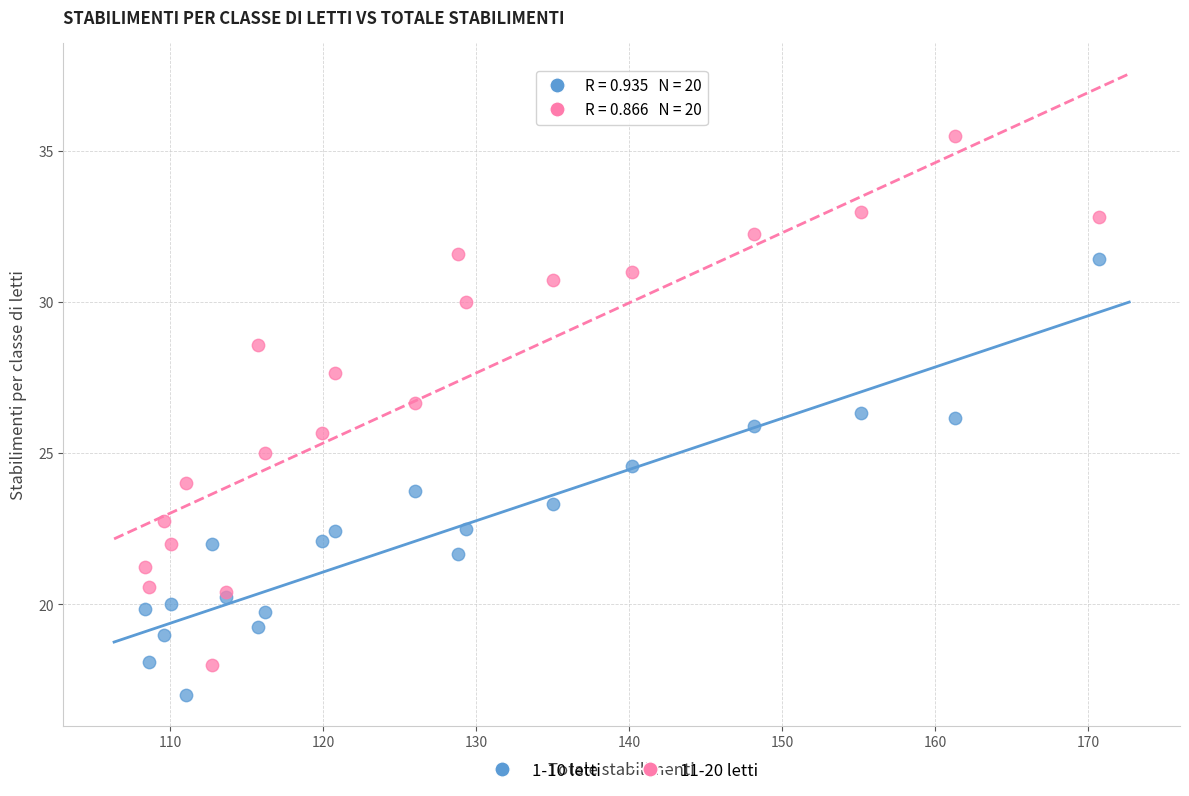

Which series has the largest Y range (max minus min)?

11-20 letti